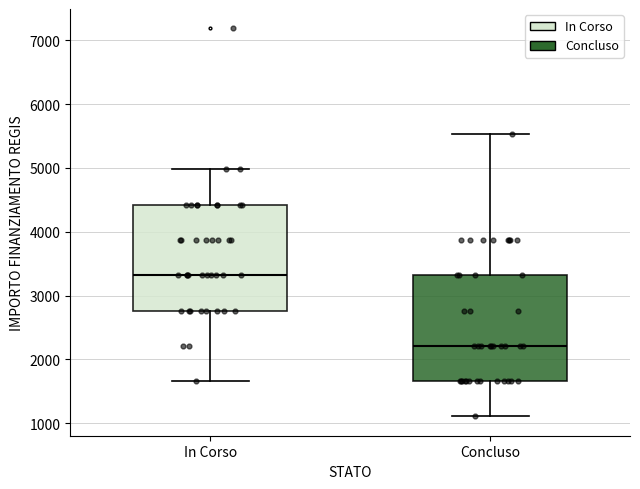

Where is the lower edge of the box for In Corso on the y-axis? The values are not printed on the chart, so give them approximately, as read against the axis.

2800